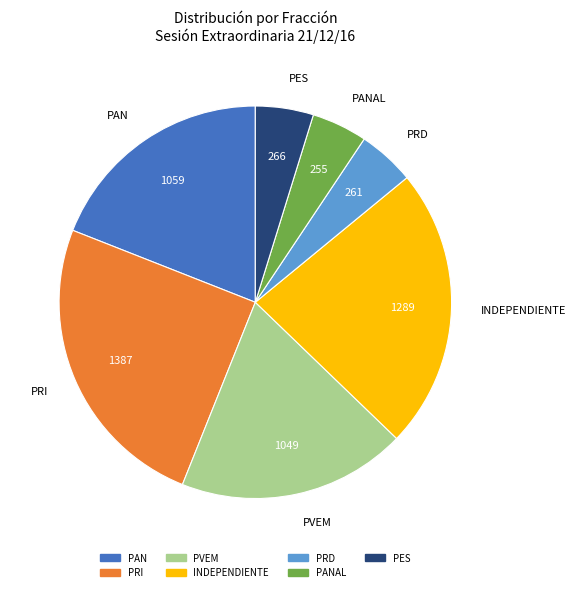

Does any single category account for the majority?

No